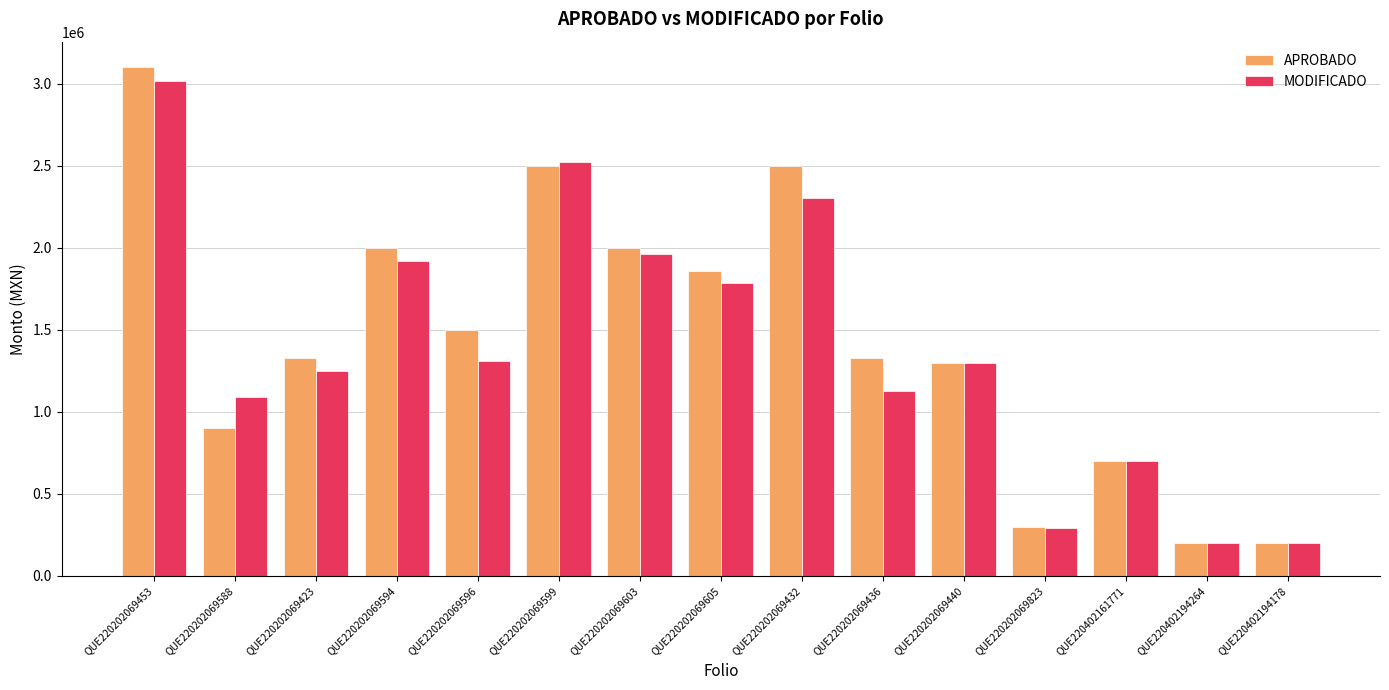

Which series has the widest spread of values?

APROBADO